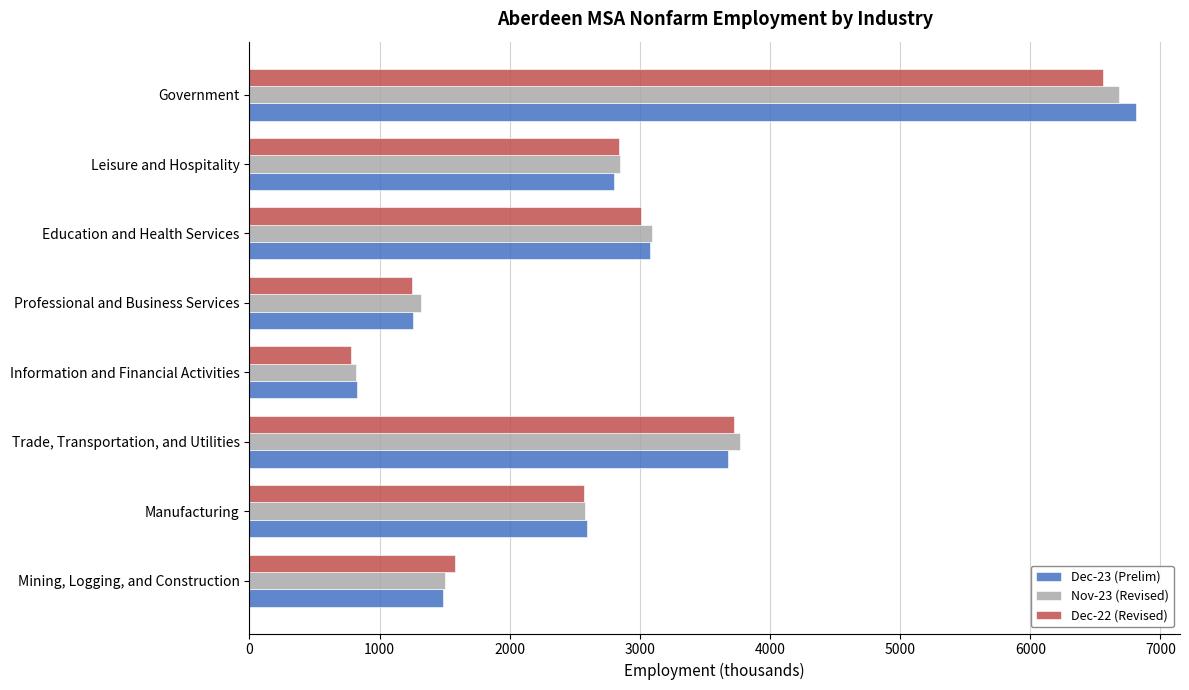

The value of Nov-23 (Revised) at Leisure and Hospitality is 2850. True or false?

True